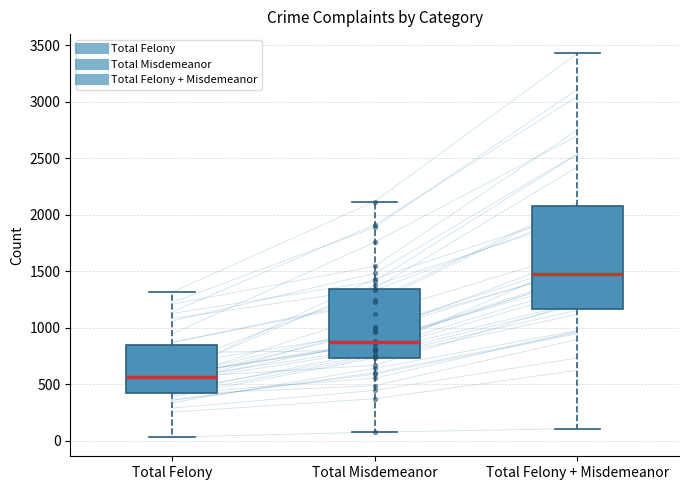

Which box's median line is the highest?

Total Felony + Misdemeanor